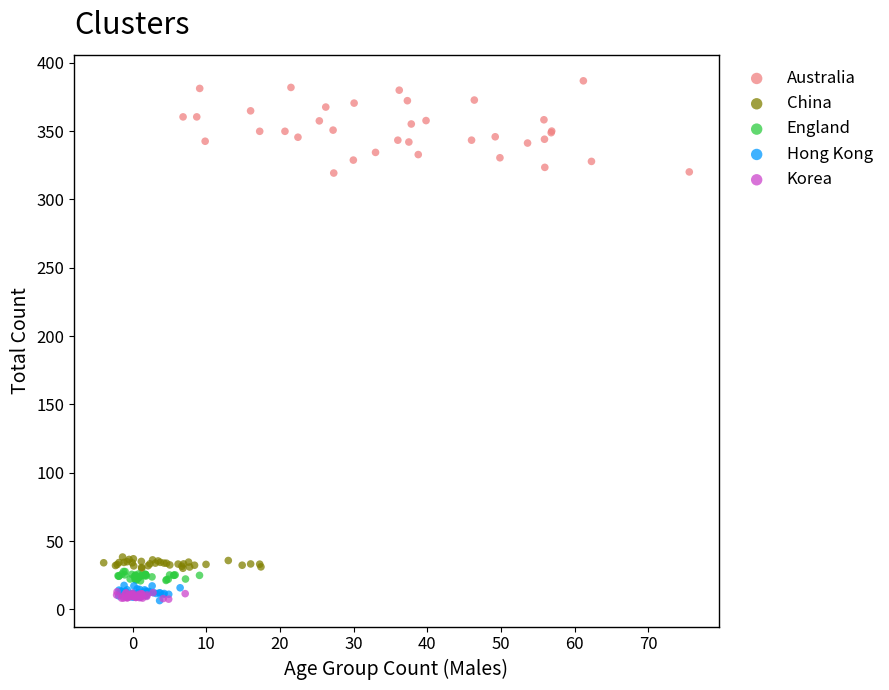

Which series reaches the maximum Y coordinate?

Australia